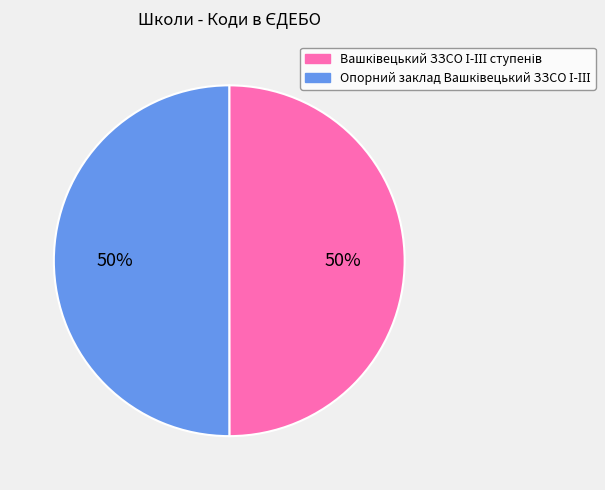

To the nearest percent, what is the average slice percentage?

50%